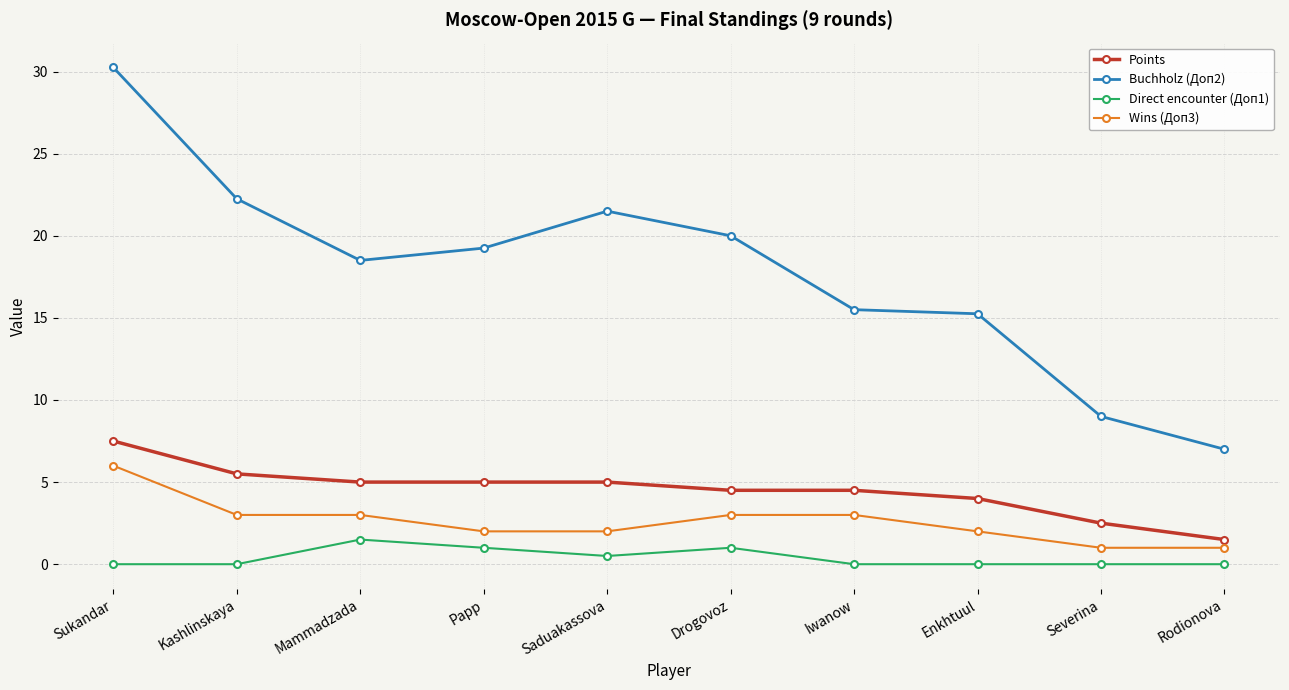

True or false: Direct encounter (Доп1) and Buchholz (Доп2) intersect in this chart.

False